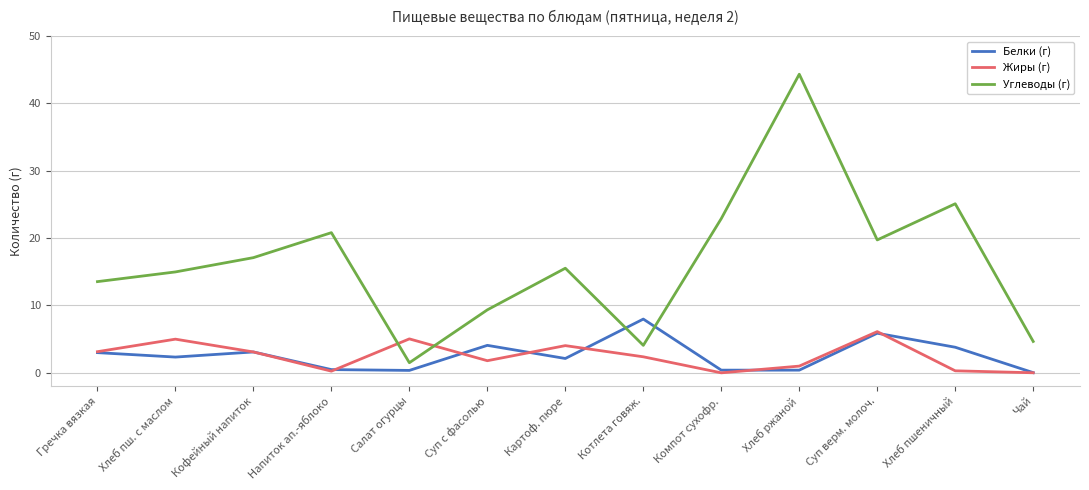

Is the value of Углеводы (г) at Суп с фасолью greater than the value of Белки (г) at Хлеб пшеничный?

Yes